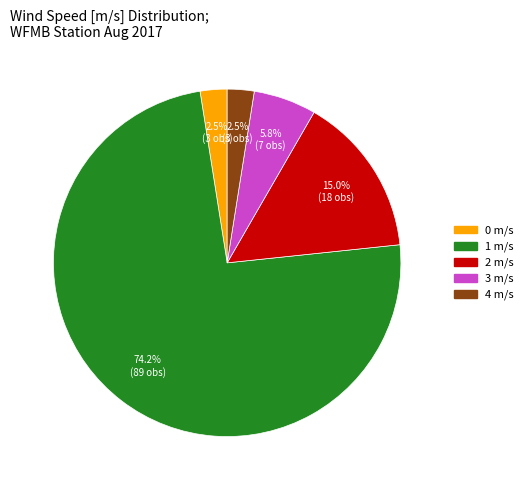

Is there a majority slice in this chart?

Yes